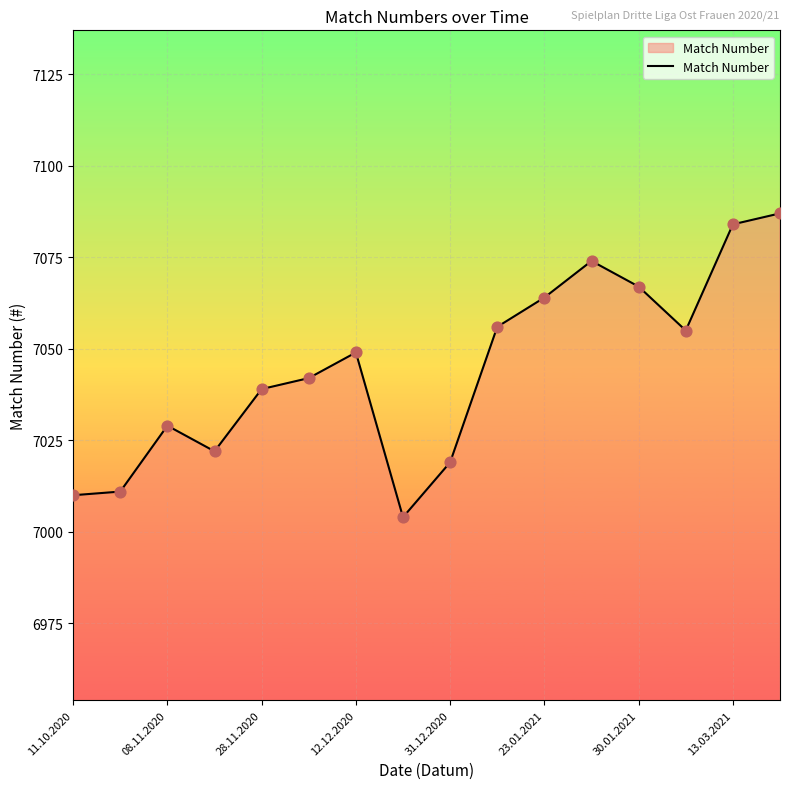

What is the difference between the maximum and minimum values?

83